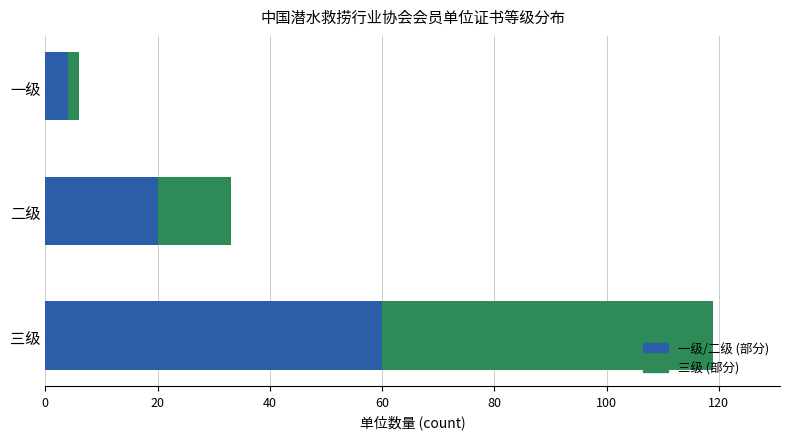

At which label does 一级/二级 (部分) reach its peak?

三级